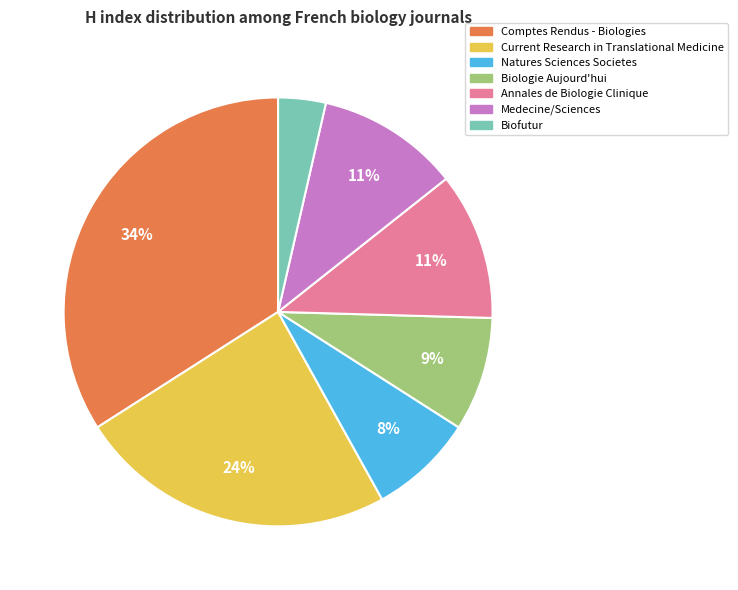

To the nearest percent, what is the difference between the largest and smallest slice percentages?

30%